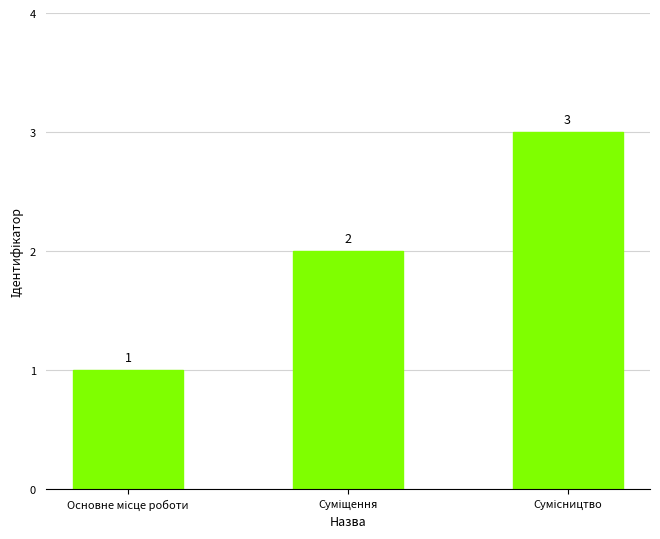

Does the chart contain any negative values?

No